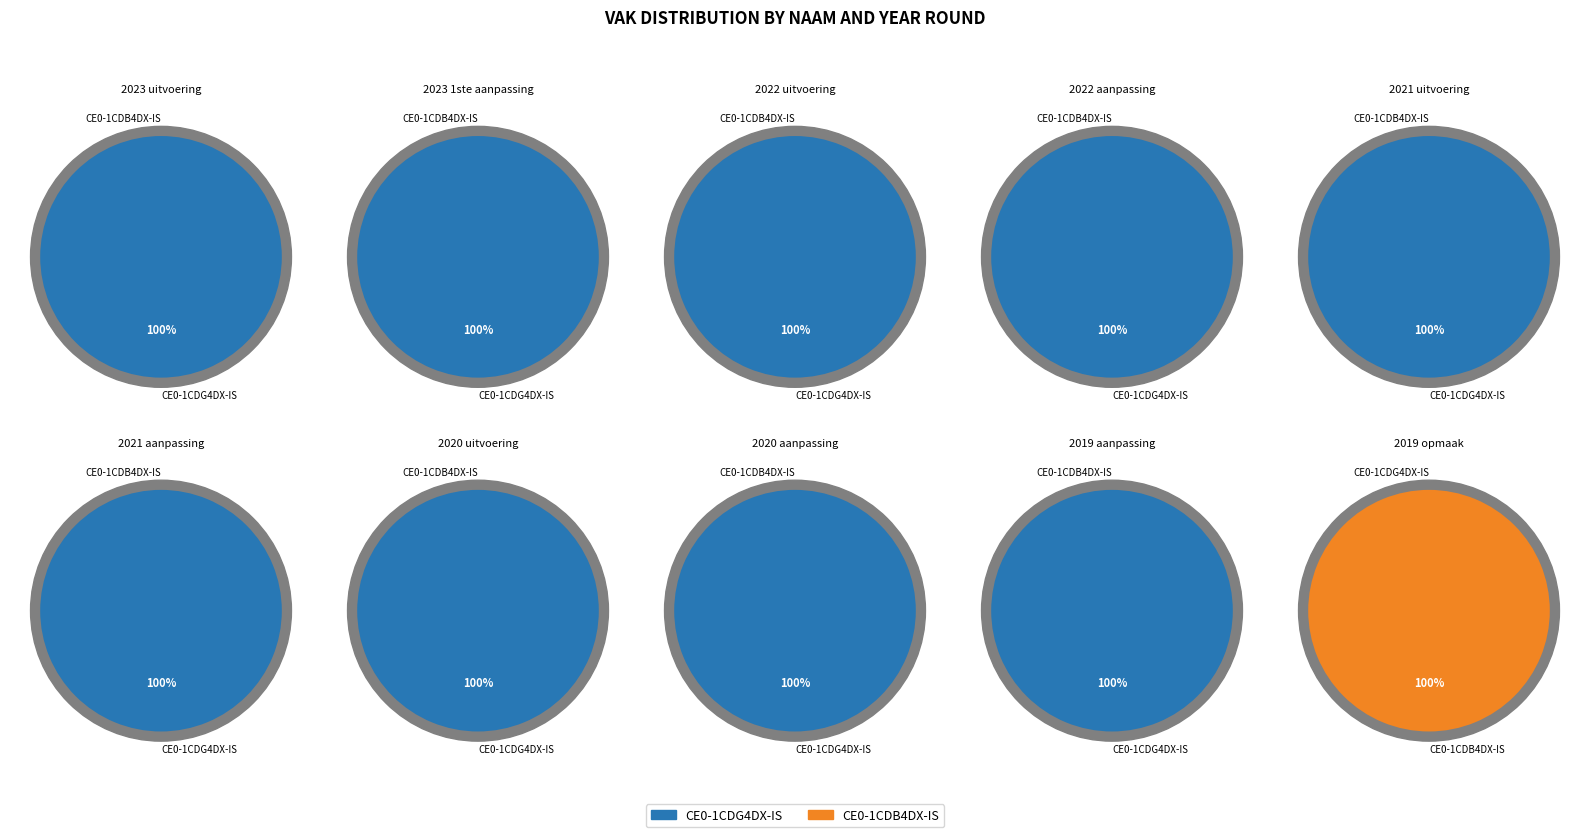

What is the largest slice in the pie chart?

2023 1ste aanpassing